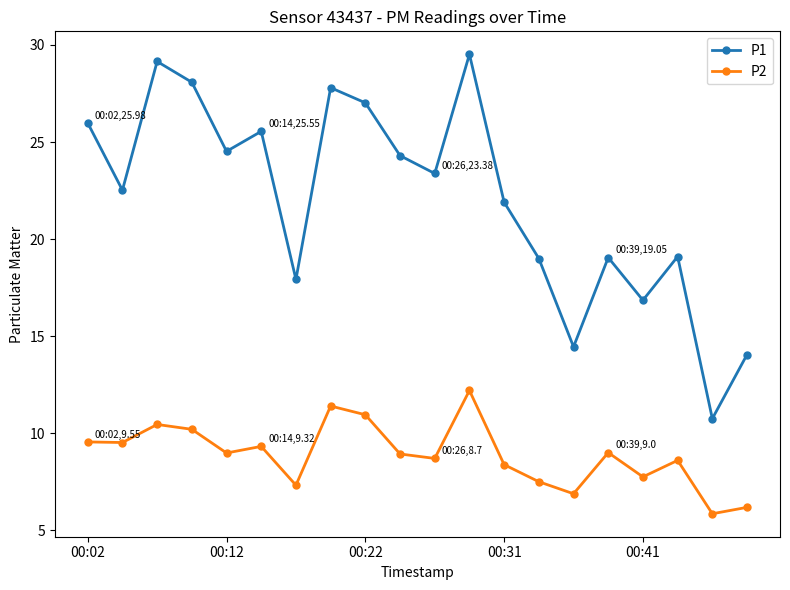

Which series has the largest total across all categories?

P1